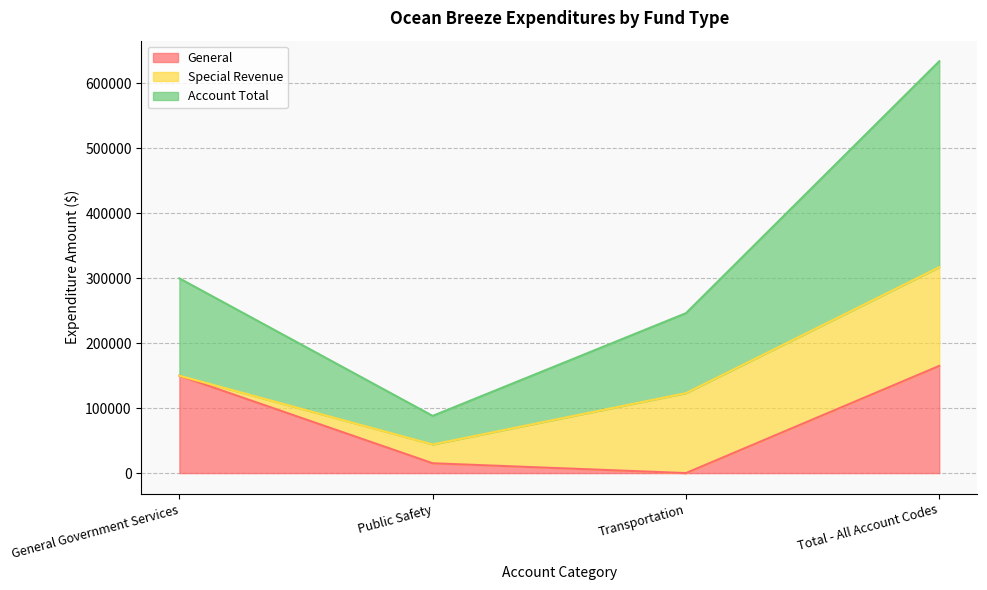

Reading left to right, list the values for the General series.

General Government Services=149868	Public Safety=15115	Transportation=0	Total - All Account Codes=164983